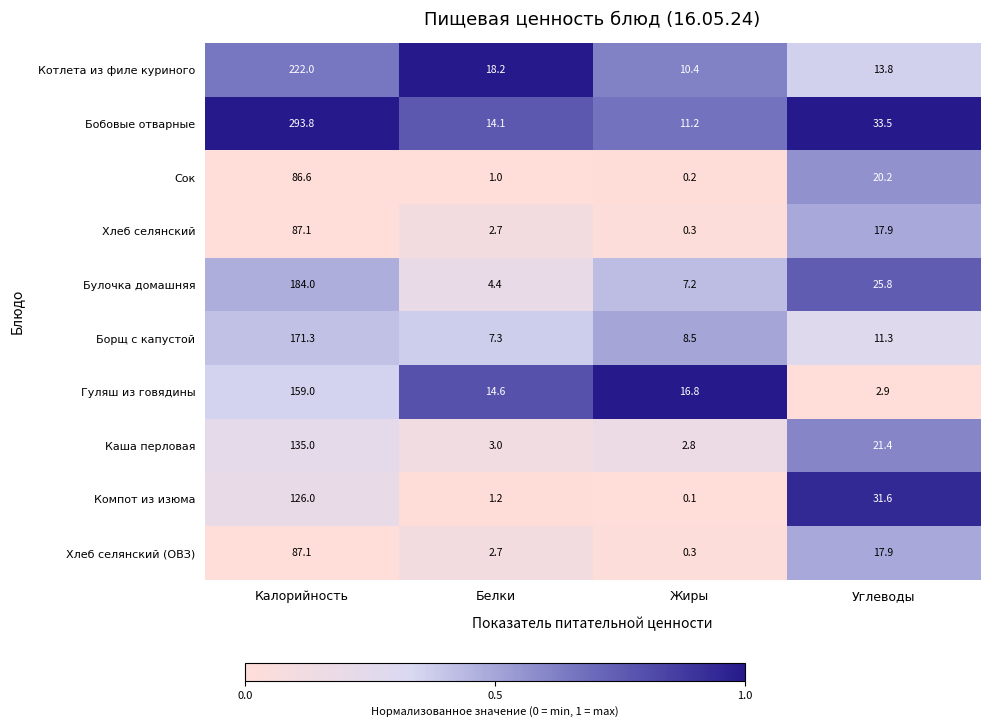

At which category is the sum across all series the highest?

Калорийность